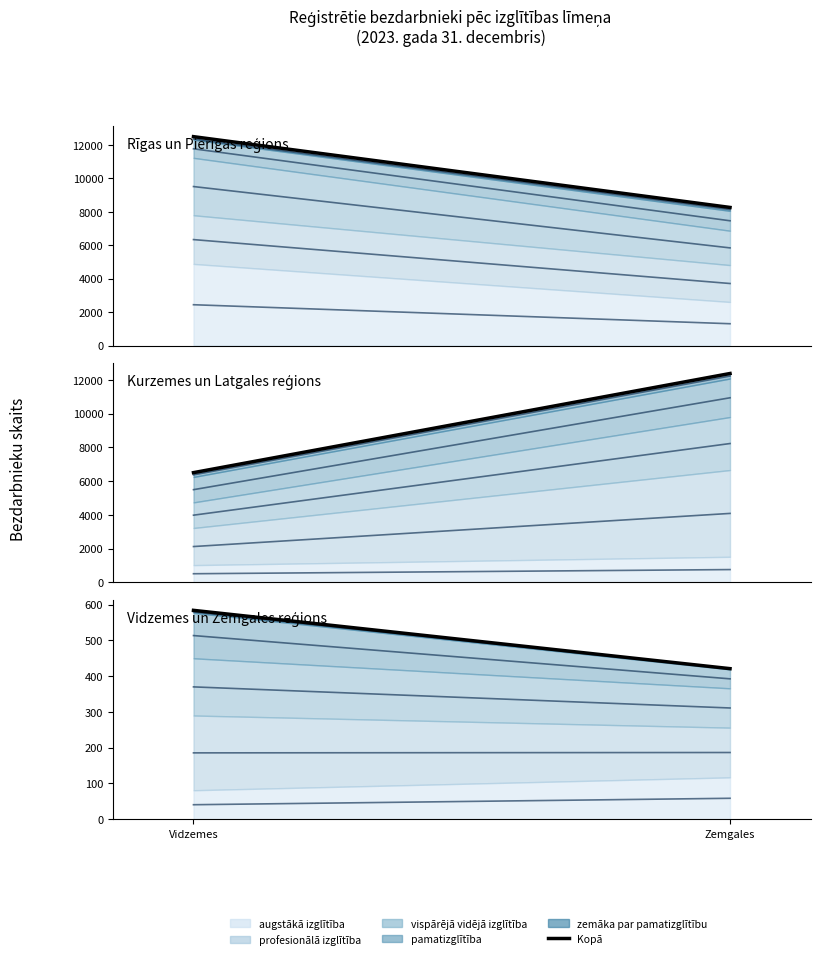

What is the label of the 2nd point from the left?

Zemgales